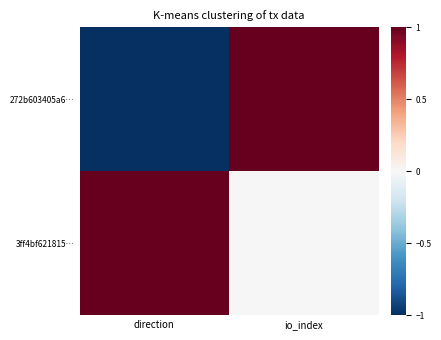

What is the spread (max minus min) of values at direction?

1.0